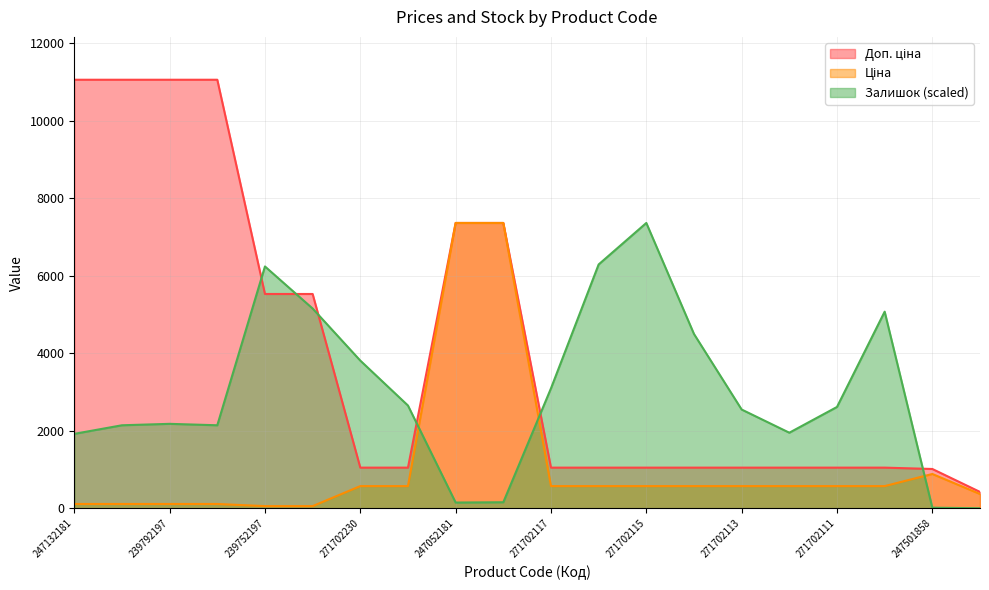

What is the difference between the second highest and second lowest values in the Доп. ціна series?

10041.8